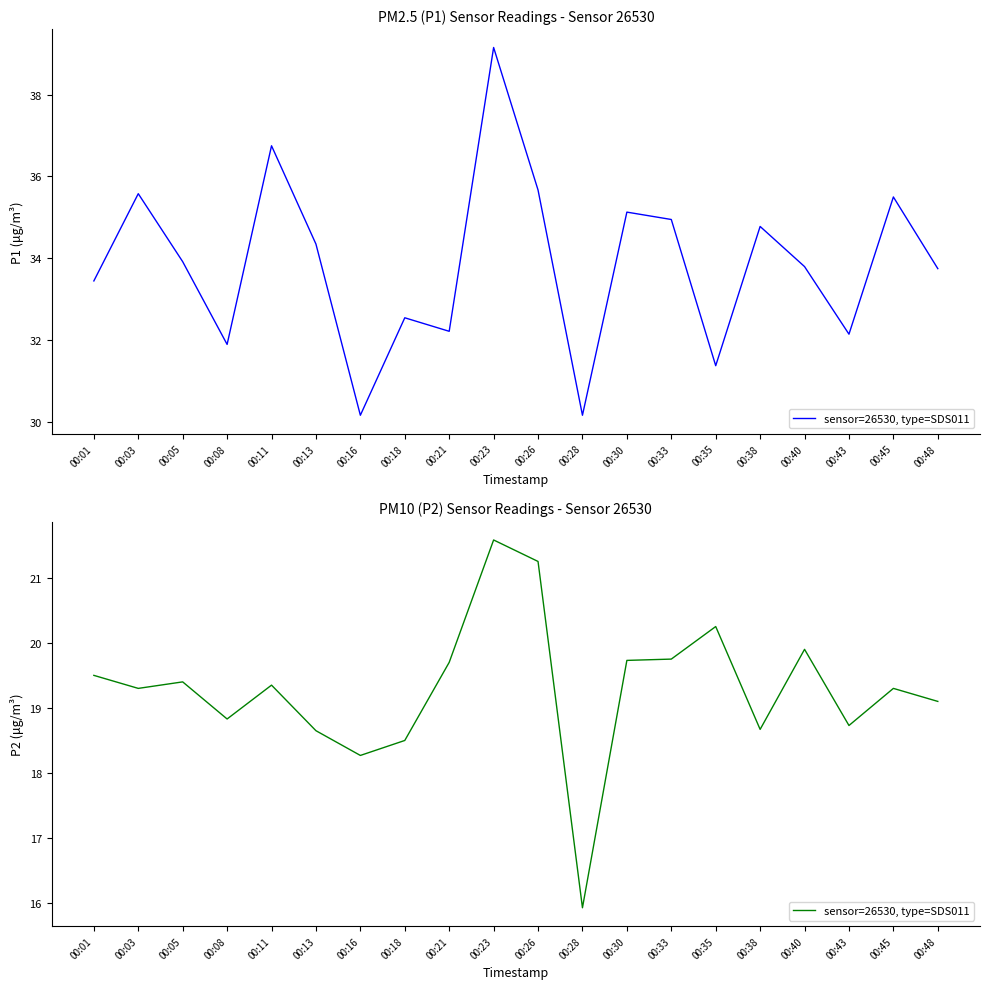

Where is the first local maximum?

00:05